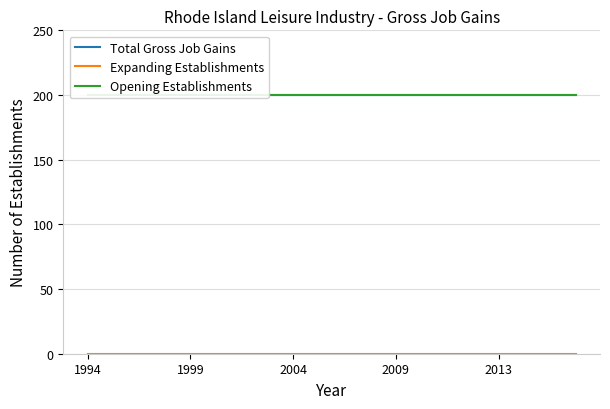

What value does the Opening Establishments series have at 1999?

200